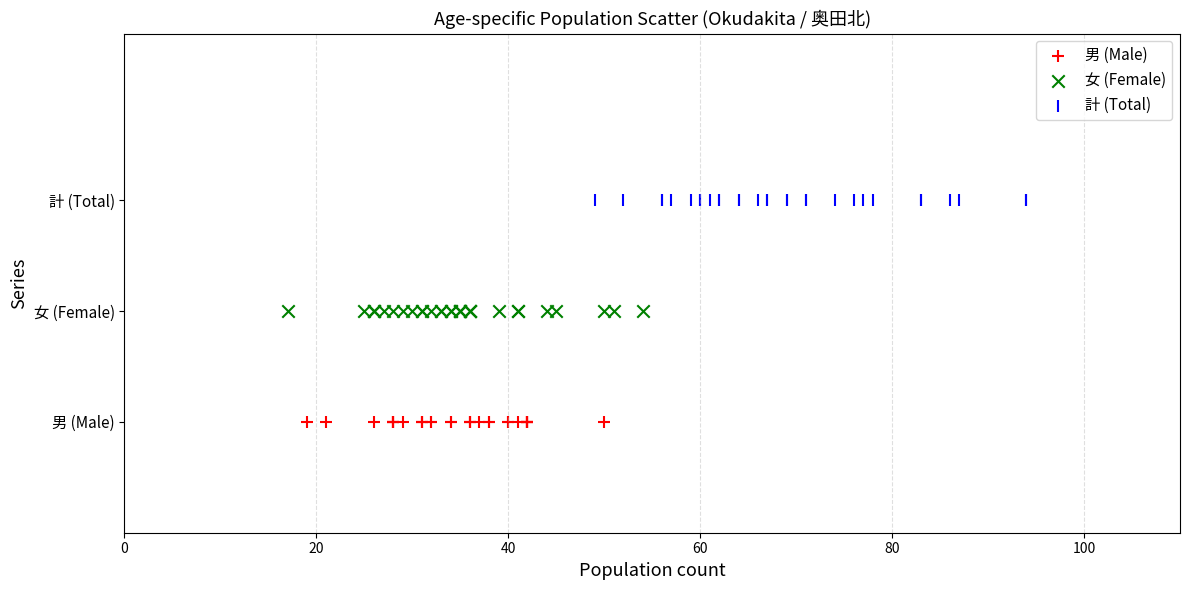

What are all the series names shown in the legend?

男 (Male), 女 (Female), 計 (Total)